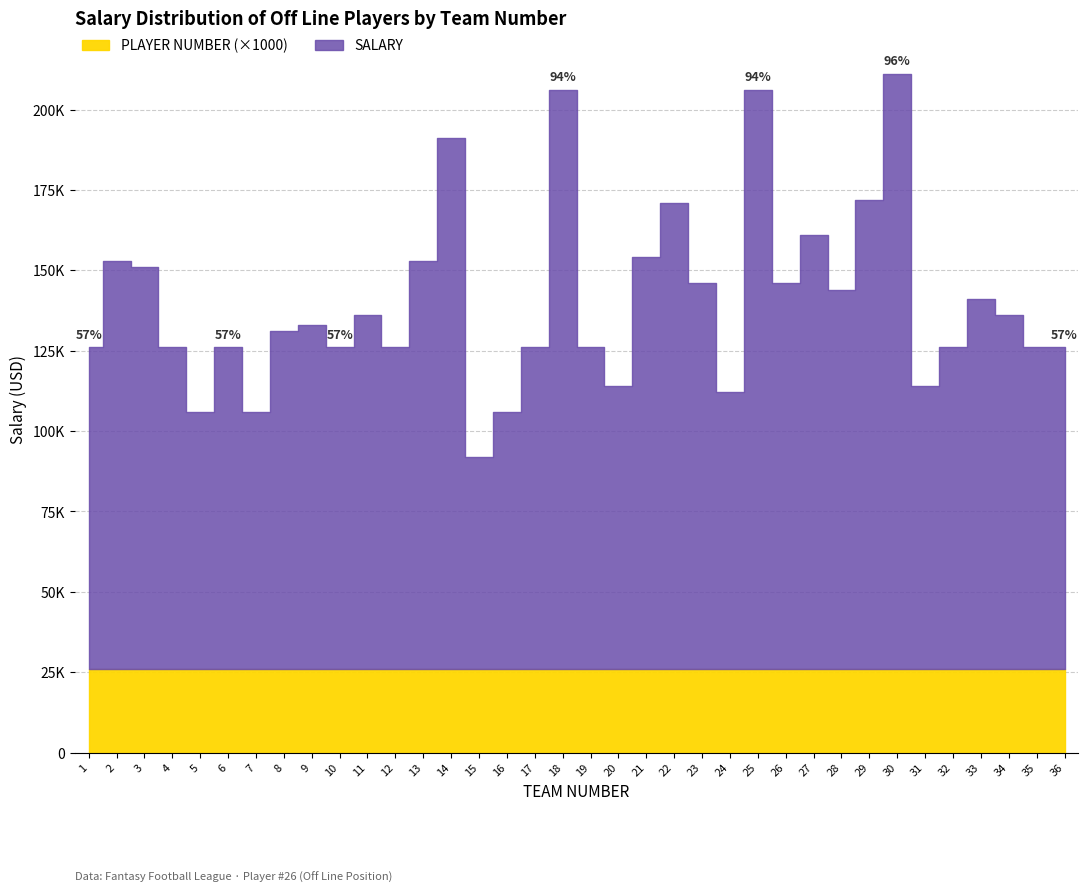

What is the average value of the PLAYER NUMBER series?

26